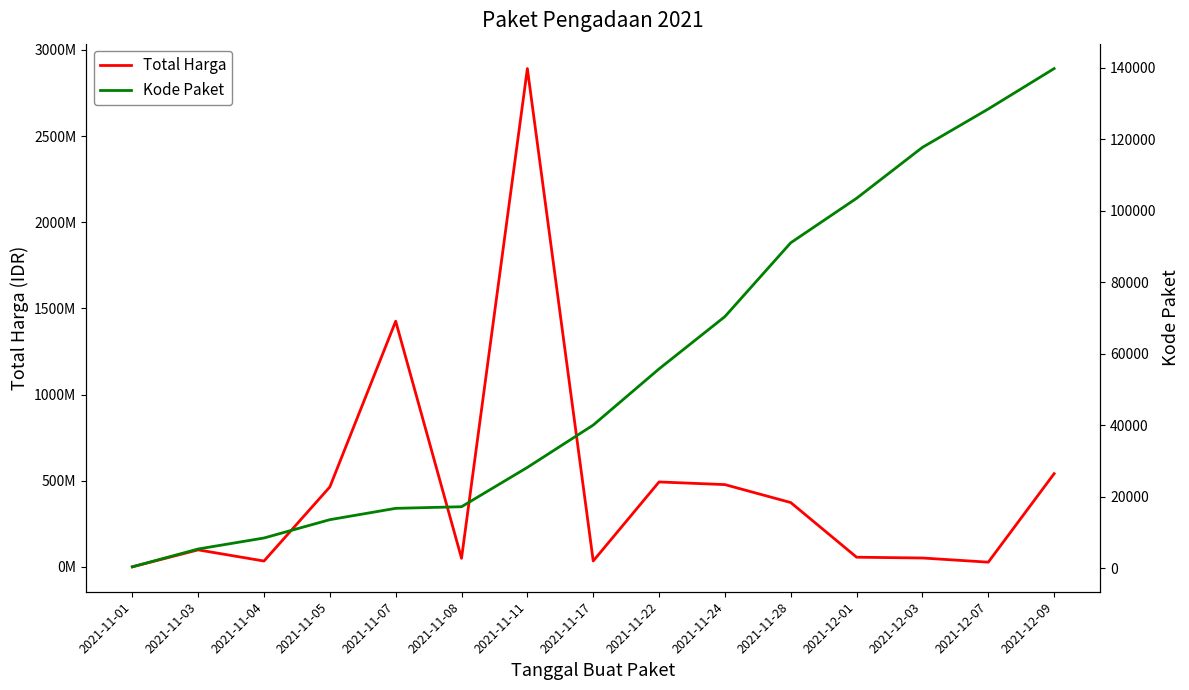

Count the number of data series in this chart.

2